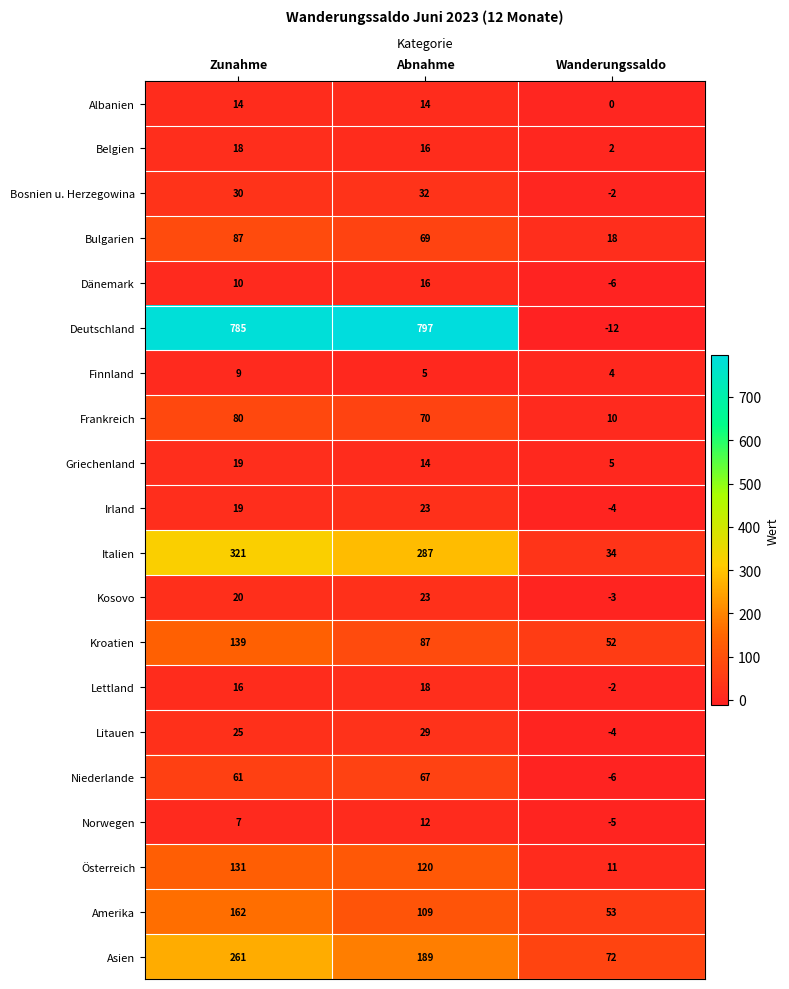

Count the number of data series in this chart.

20